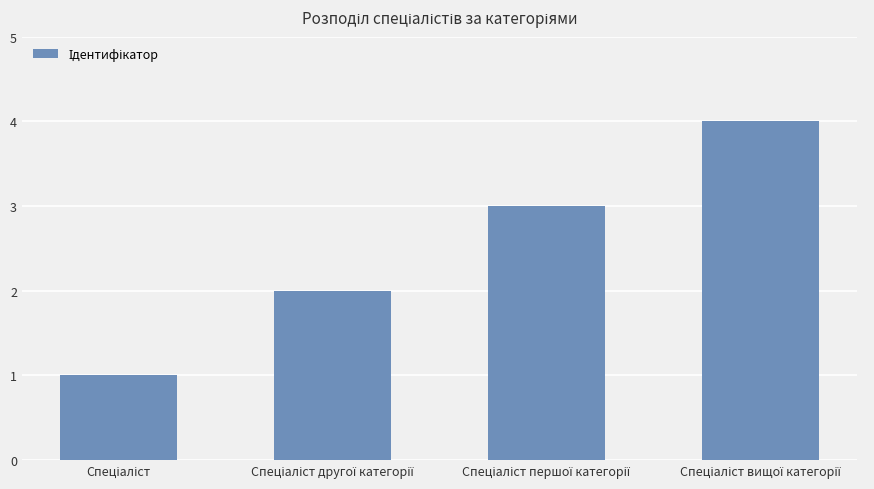

Count the values in the range 2 to 4.

3